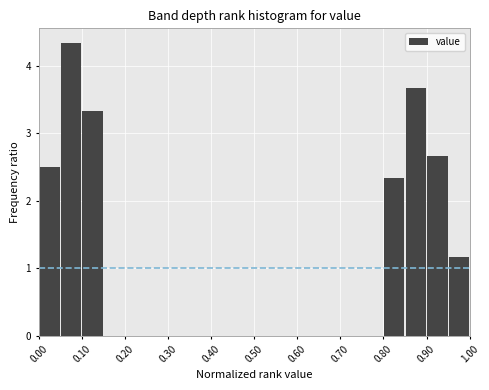

Over which range of the x-axis is the bar tallest?

0.05 to 0.10